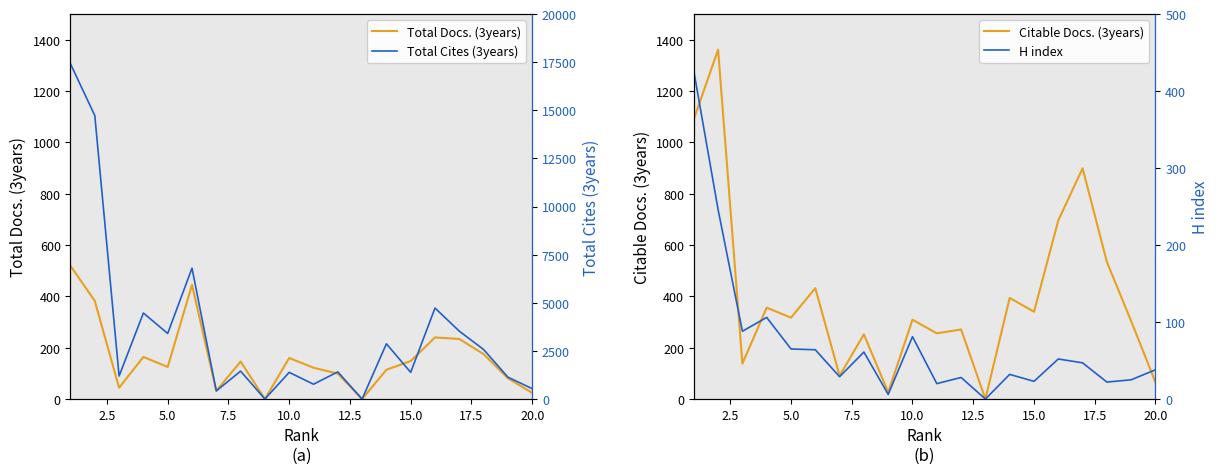

Which series ends up on top after the final intersection of H index and Total Docs. (3years)?

H index